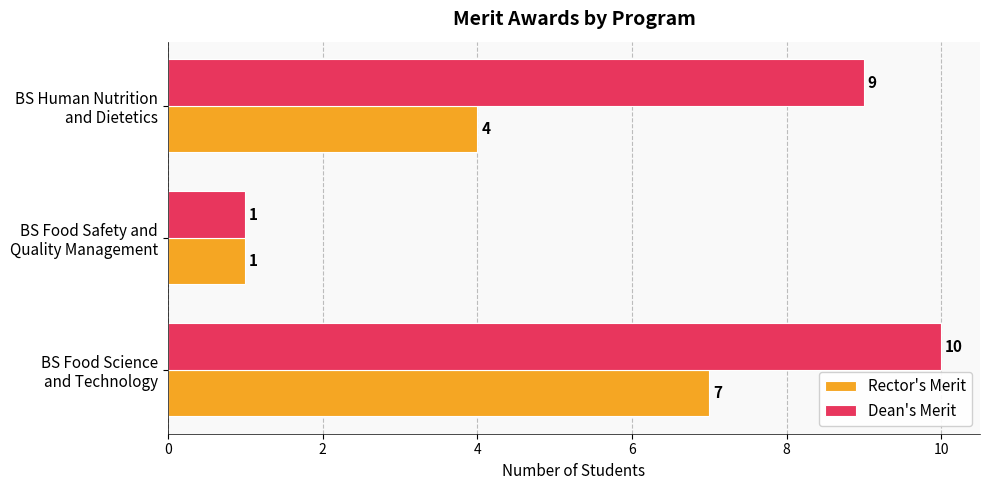

What is the average value of the Dean's Merit series?

7